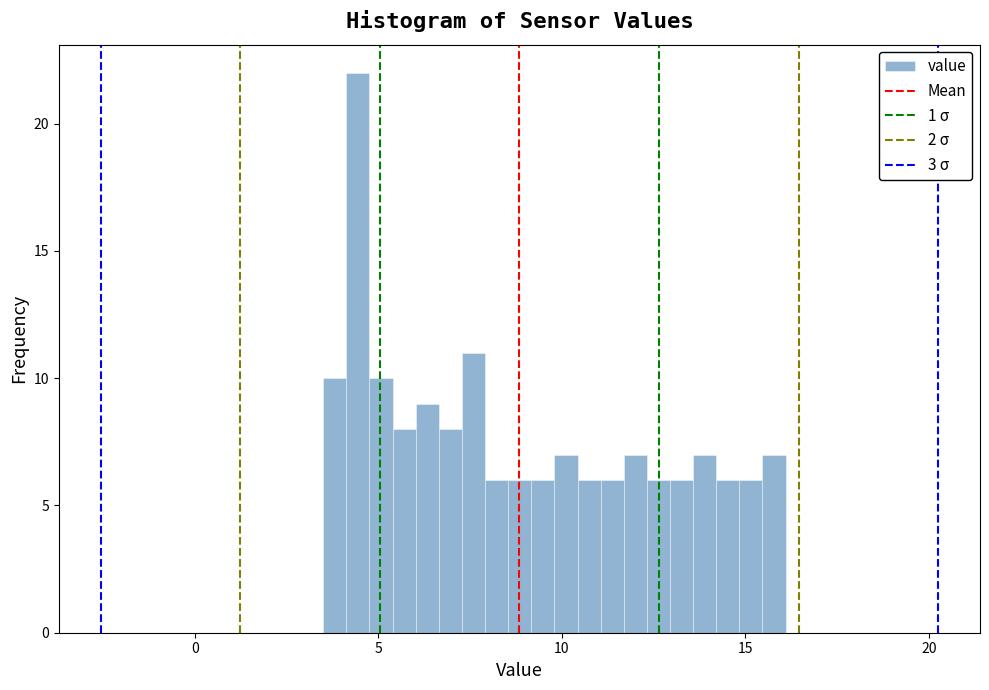

Around what value on the x-axis is the tallest bar? Give the approximate position of its centre, as read against the axis.

4.5